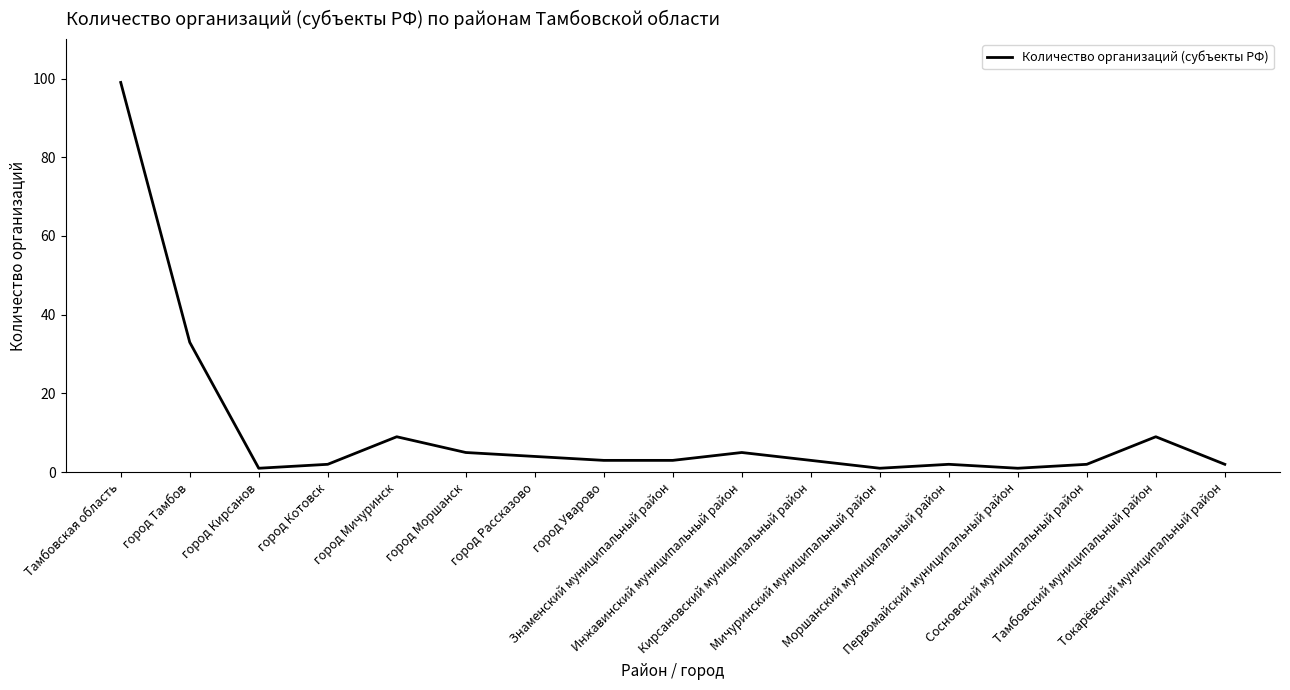

True or false: the data shows 4 at город Рассказово.

True